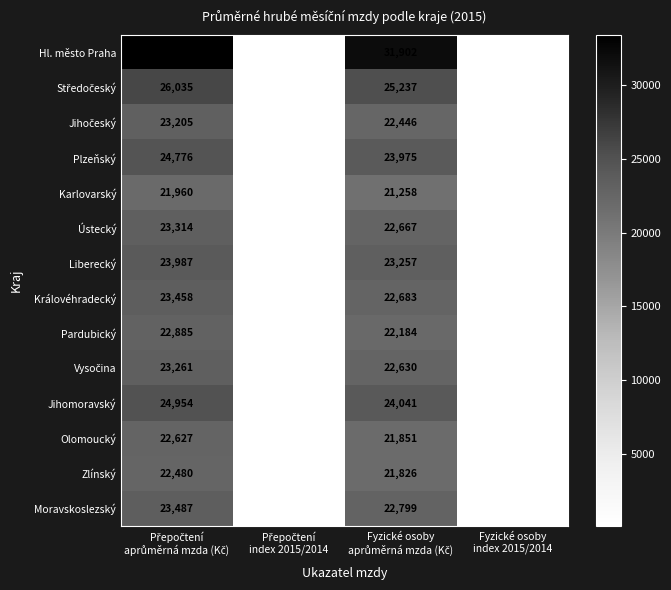

Which series has the largest range (max minus min)?

Hl. město Praha